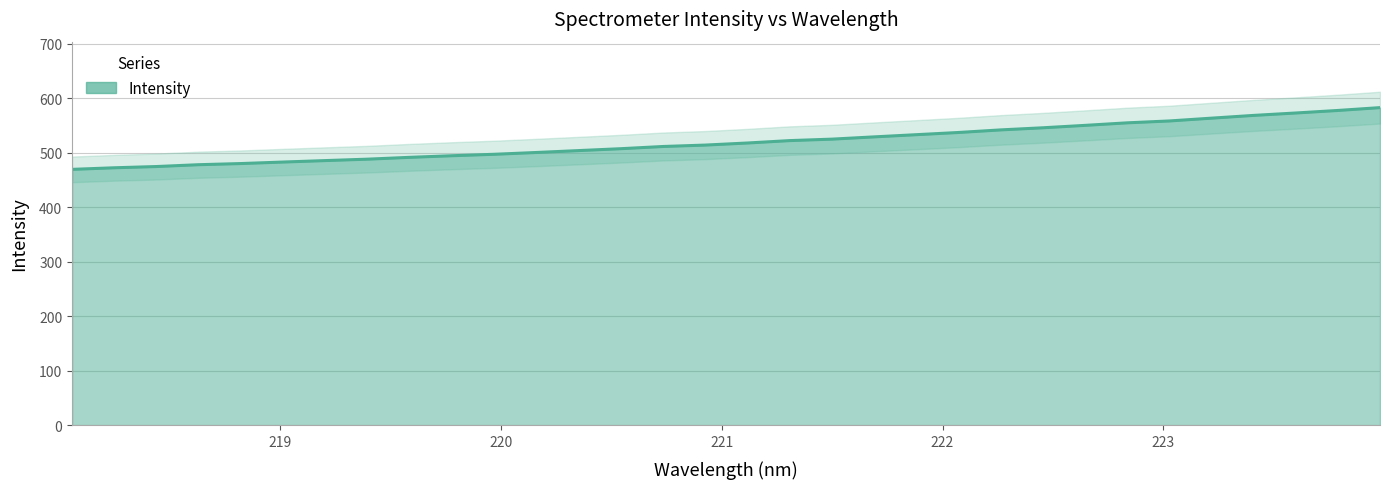

What position from the left is 222.263?

23